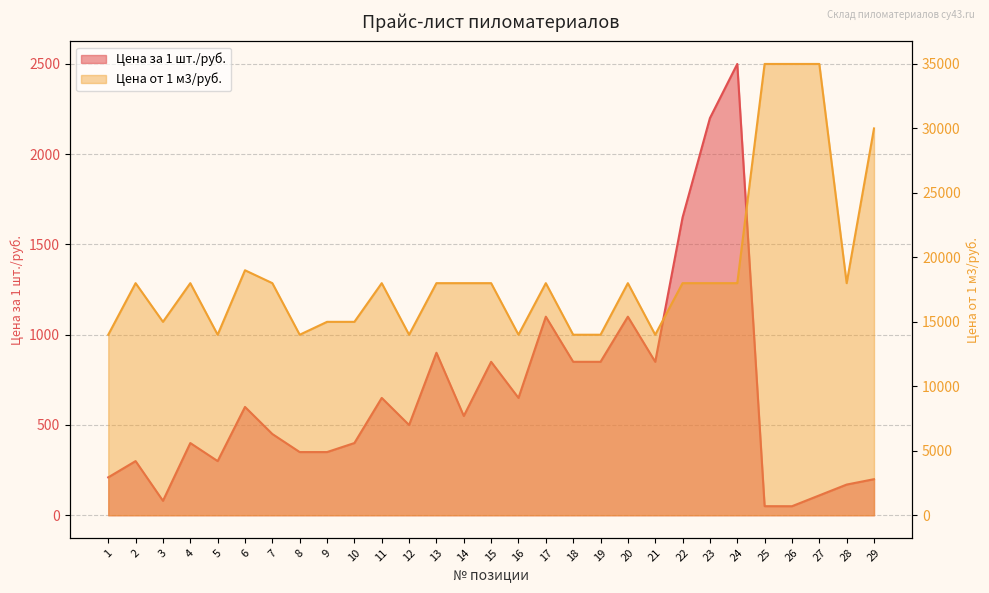

True or false: Цена за 1 шт./руб. and Цена от 1 м3/руб. cross at least once.

False